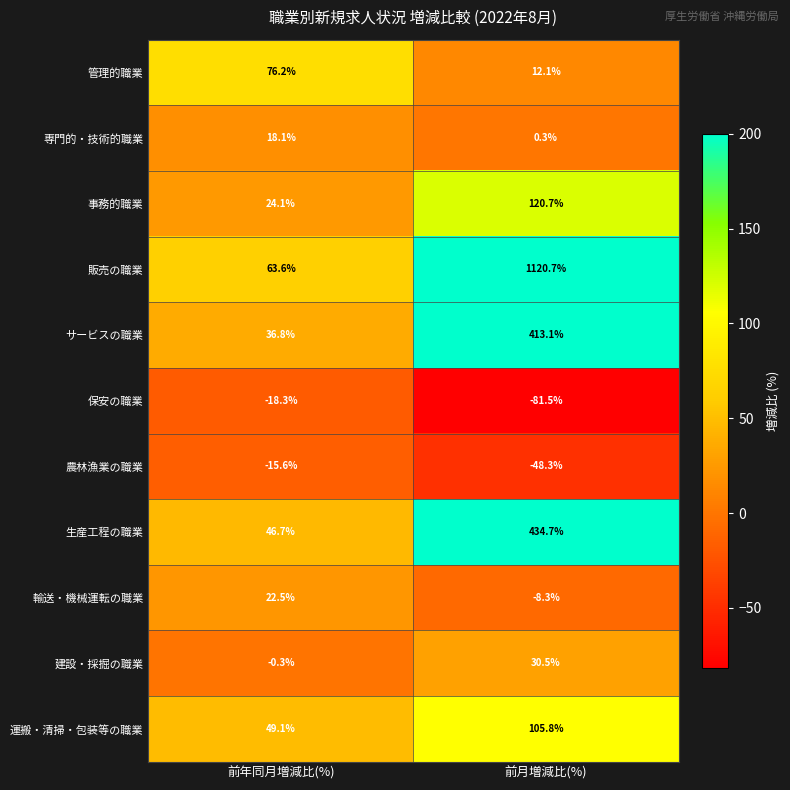

Reading left to right, what are all the values shown in this chart?

管理的職業: 前年同月増減比(%)=76.2	前月増減比(%)=12.1
専門的・技術的職業: 前年同月増減比(%)=18.1	前月増減比(%)=0.3
事務的職業: 前年同月増減比(%)=24.1	前月増減比(%)=120.7
販売の職業: 前年同月増減比(%)=63.6	前月増減比(%)=1120.7
サービスの職業: 前年同月増減比(%)=36.8	前月増減比(%)=413.1
保安の職業: 前年同月増減比(%)=-18.3	前月増減比(%)=-81.5
農林漁業の職業: 前年同月増減比(%)=-15.6	前月増減比(%)=-48.3
生産工程の職業: 前年同月増減比(%)=46.7	前月増減比(%)=434.7
輸送・機械運転の職業: 前年同月増減比(%)=22.5	前月増減比(%)=-8.3
建設・採掘の職業: 前年同月増減比(%)=-0.3	前月増減比(%)=30.5
運搬・清掃・包装等の職業: 前年同月増減比(%)=49.1	前月増減比(%)=105.8